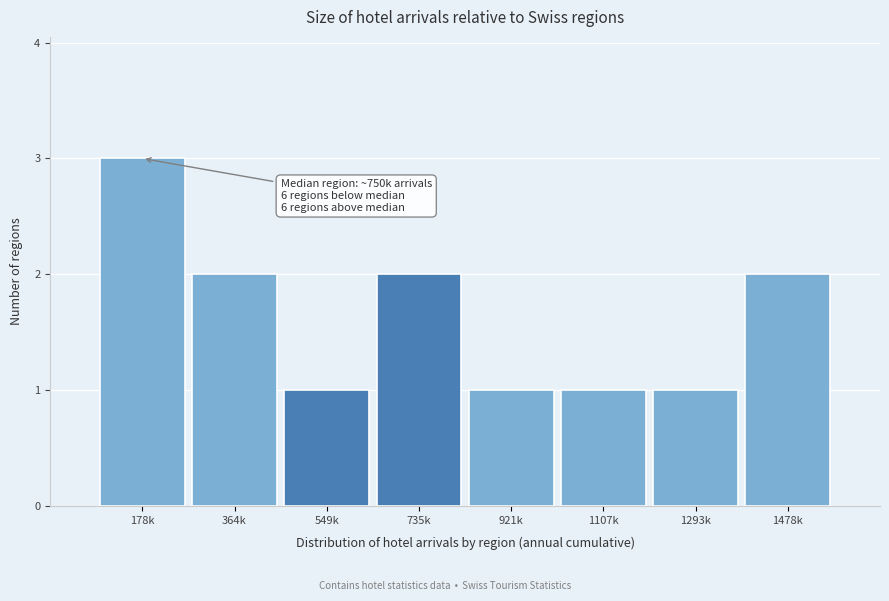

Reading right to left, list all the values displayed in this chart.

2	1	1	1	2	1	2	3